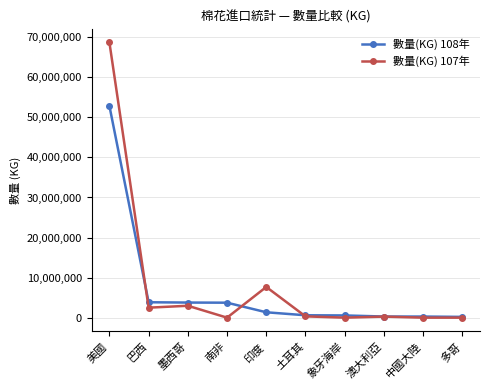

Rank the series by their average value, from highest to lowest.

數量(KG) 107年, 數量(KG) 108年